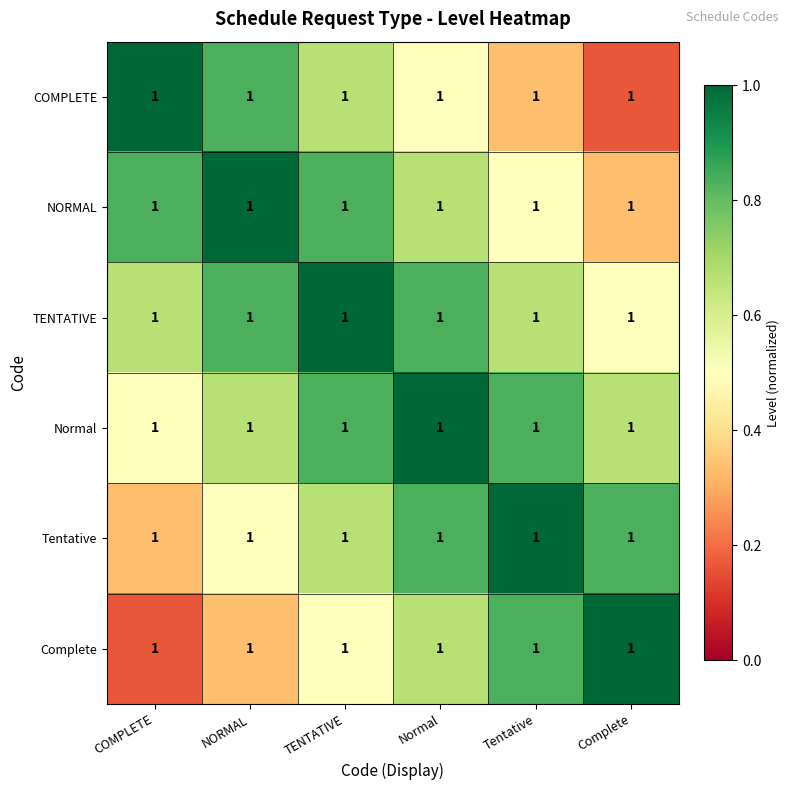

The COMPLETE series shows 0.2 at Complete. True or false?

False